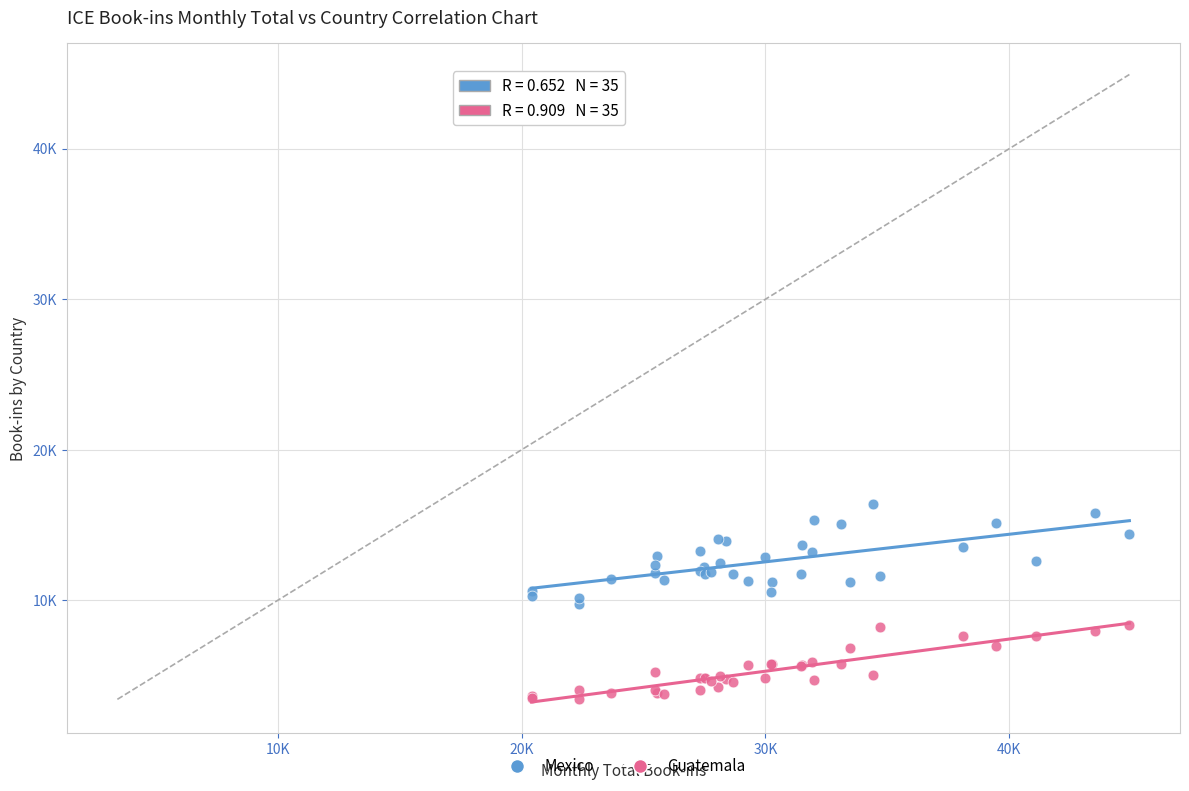

What are all the series names shown in the legend?

Mexico, Guatemala